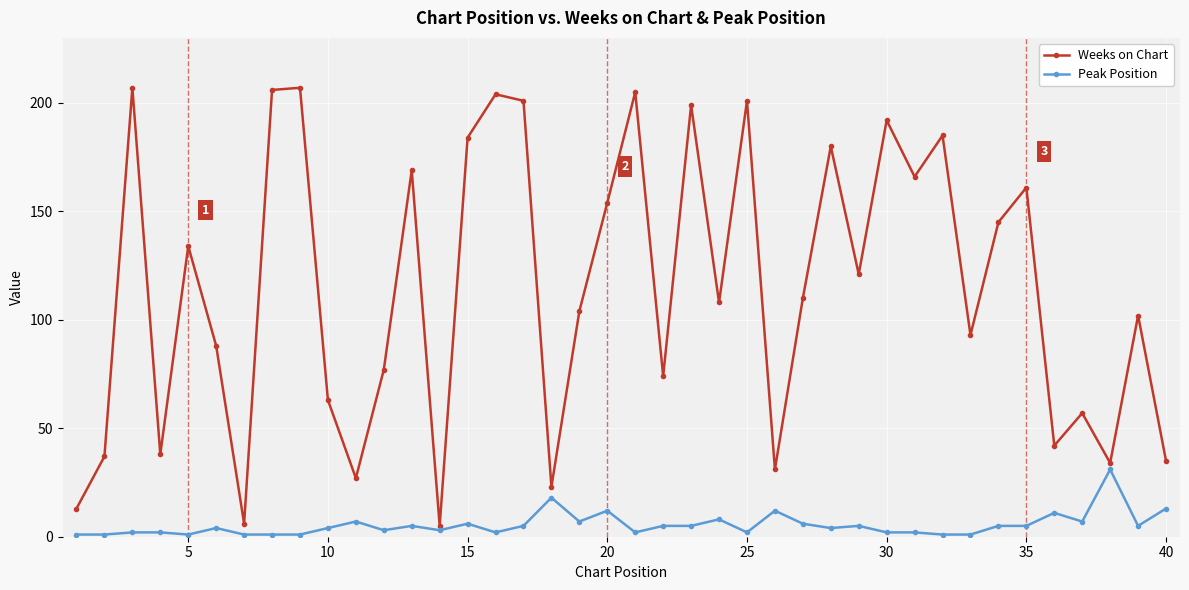

Rank the series by their average value, from lowest to highest.

Peak Position, Weeks on Chart